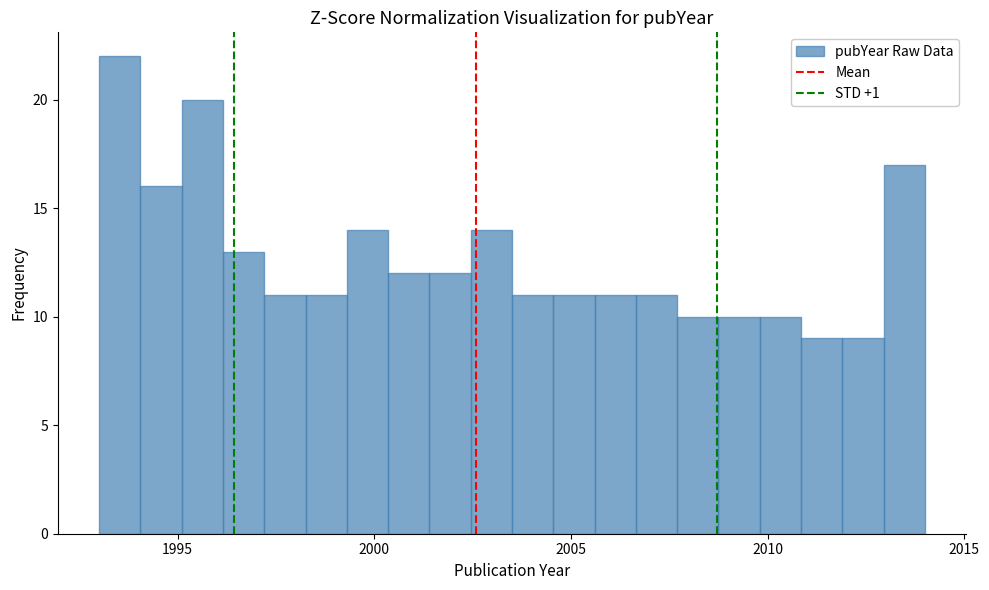

Read against the x-axis, roughly where is the centre of the tallest bar?

1993.5